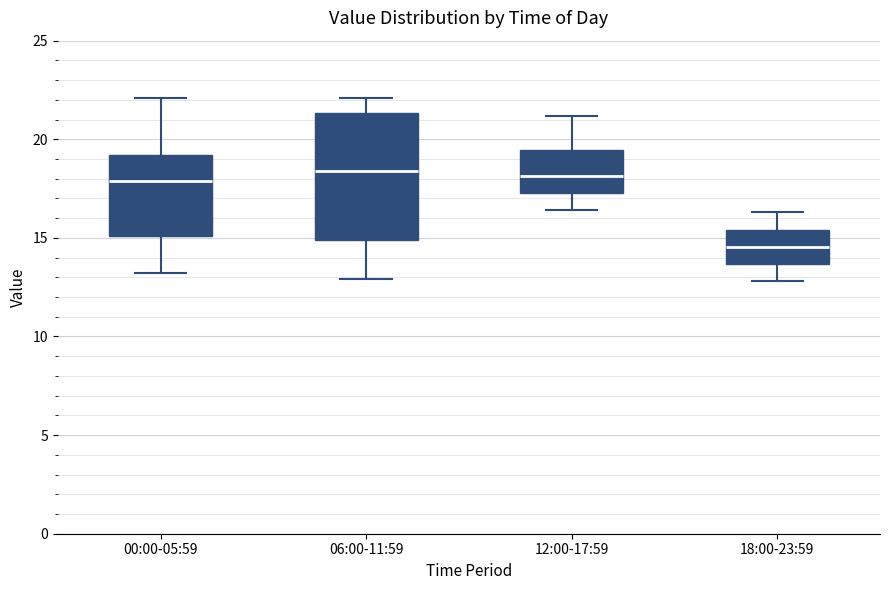

Where is the upper edge of the box for 18:00-23:59 on the y-axis? The values are not printed on the chart, so give them approximately, as read against the axis.

15.5